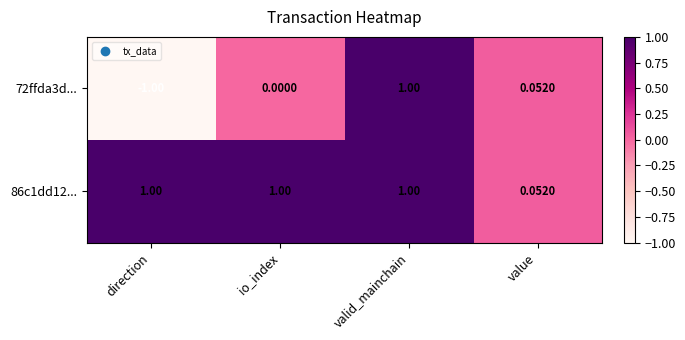

Where is 72ffda3d... nearest to the value 0?

io_index